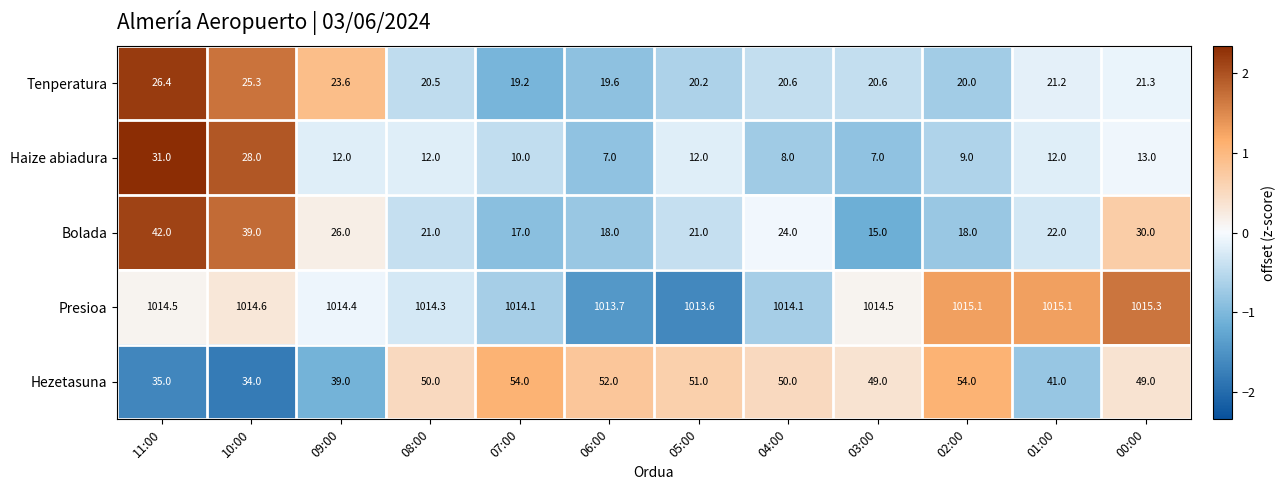

At how many categories does at least one series exceed 392?

12